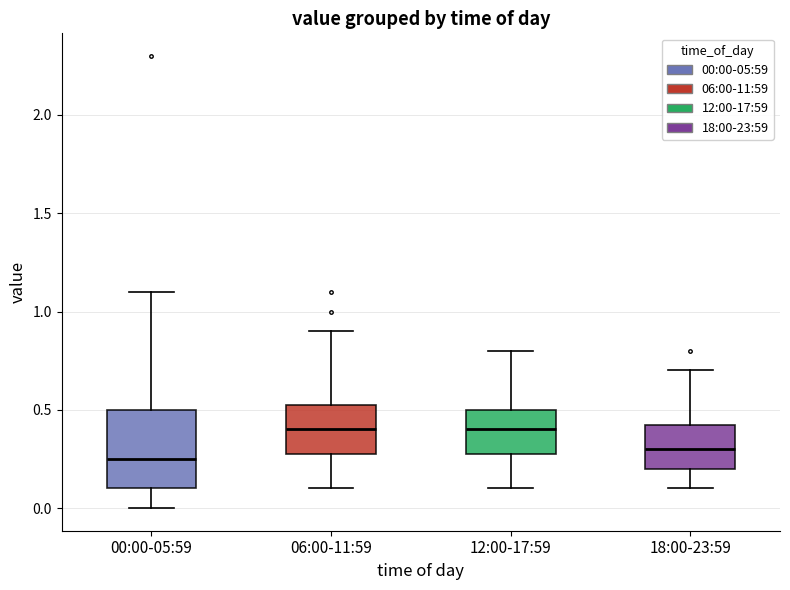

Where does the lower whisker of the box for 12:00-17:59 end on the y-axis? The values are not printed on the chart, so give them approximately, as read against the axis.

0.10